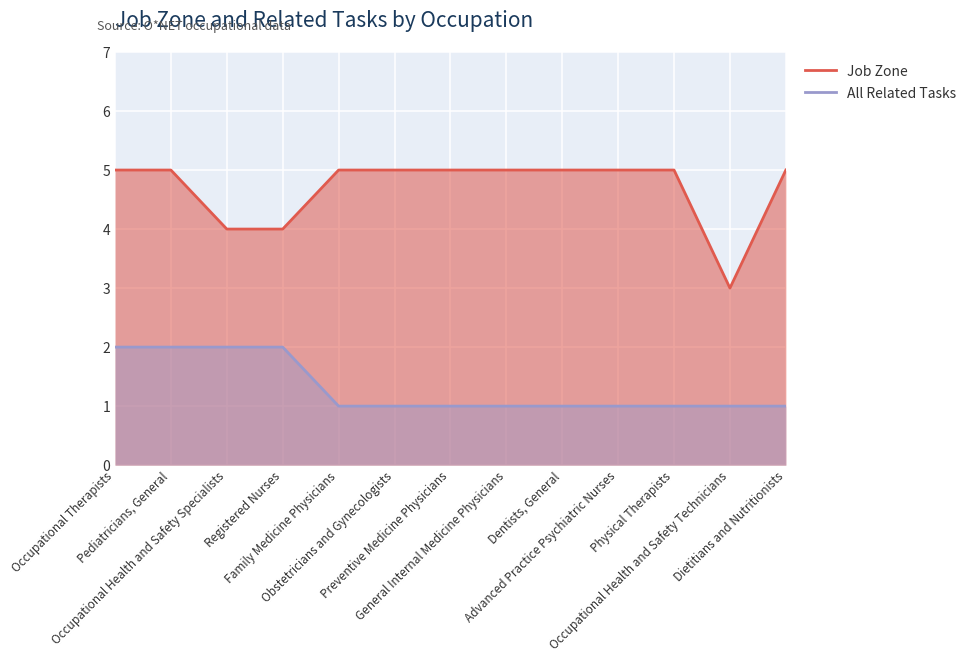

How many Job Zone values are between 5 and 6?

10